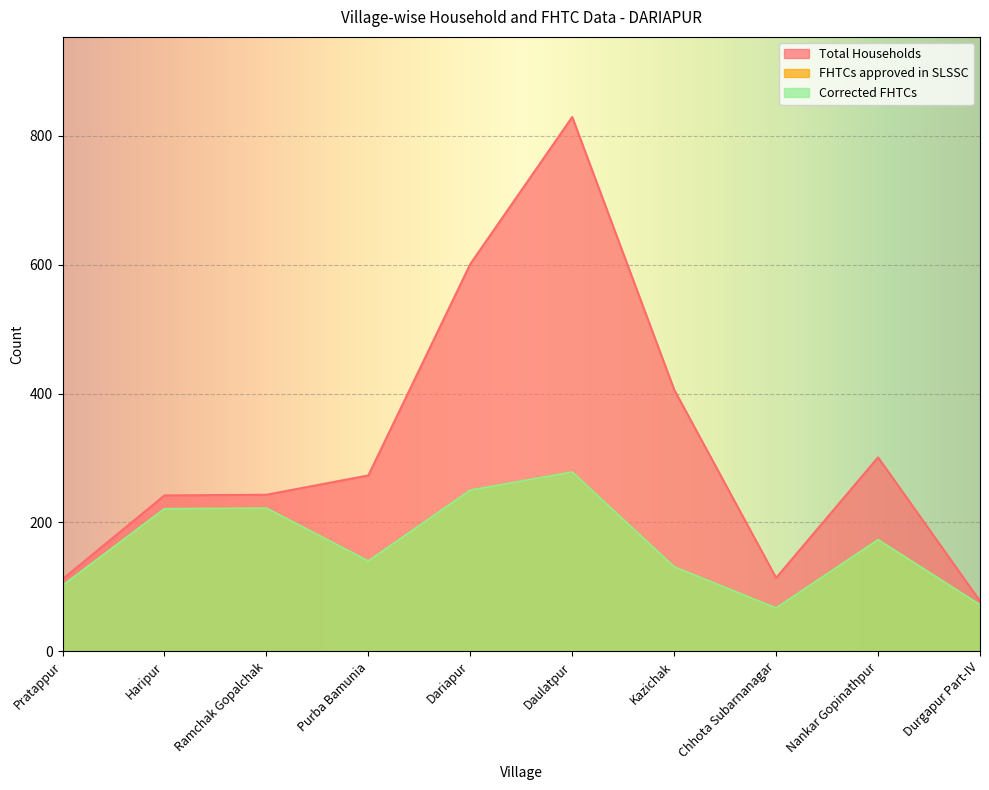

Where is the first local maximum for Corrected FHTCs?

Ramchak Gopalchak